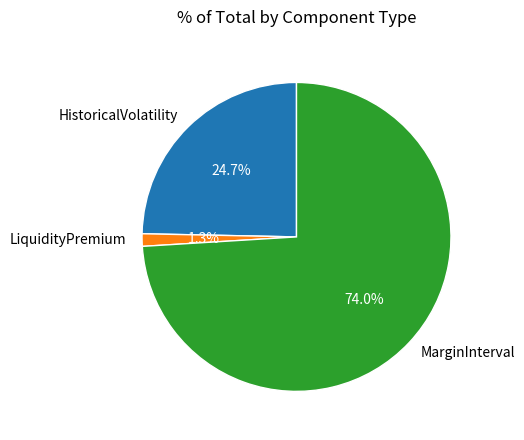

How many segments does this pie chart have?

3